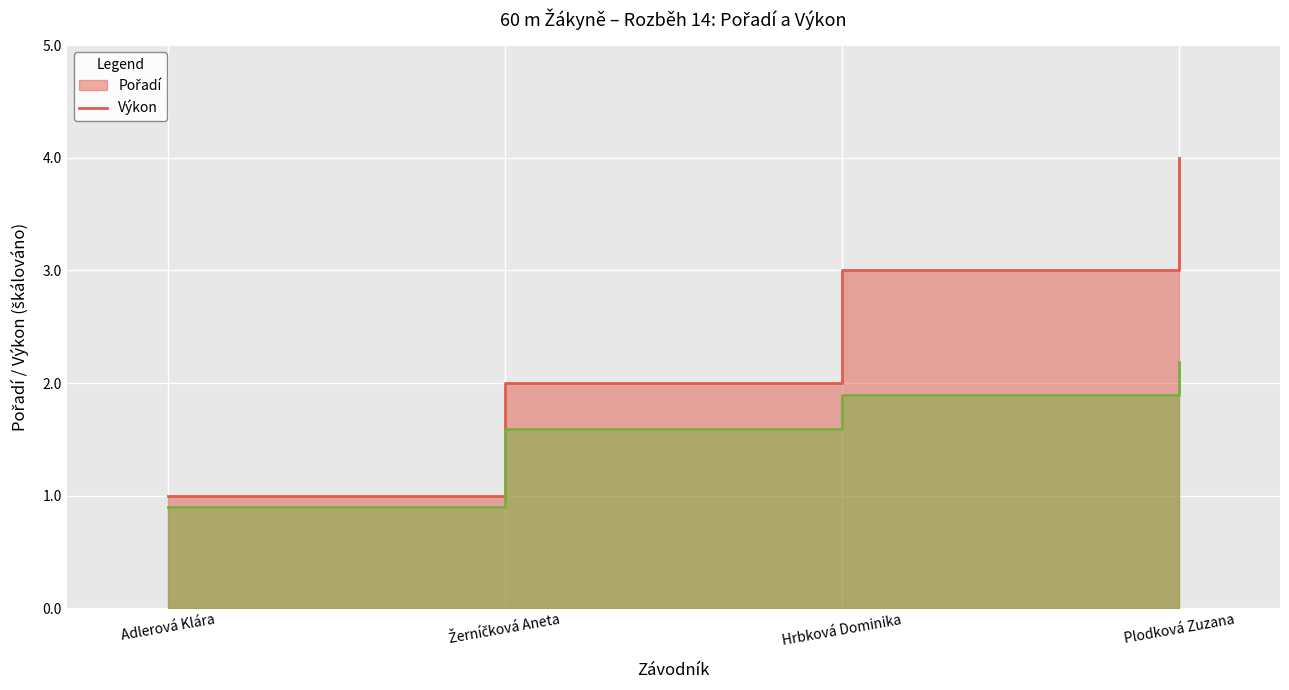

Which category has the highest value across all series?

Plodková Zuzana